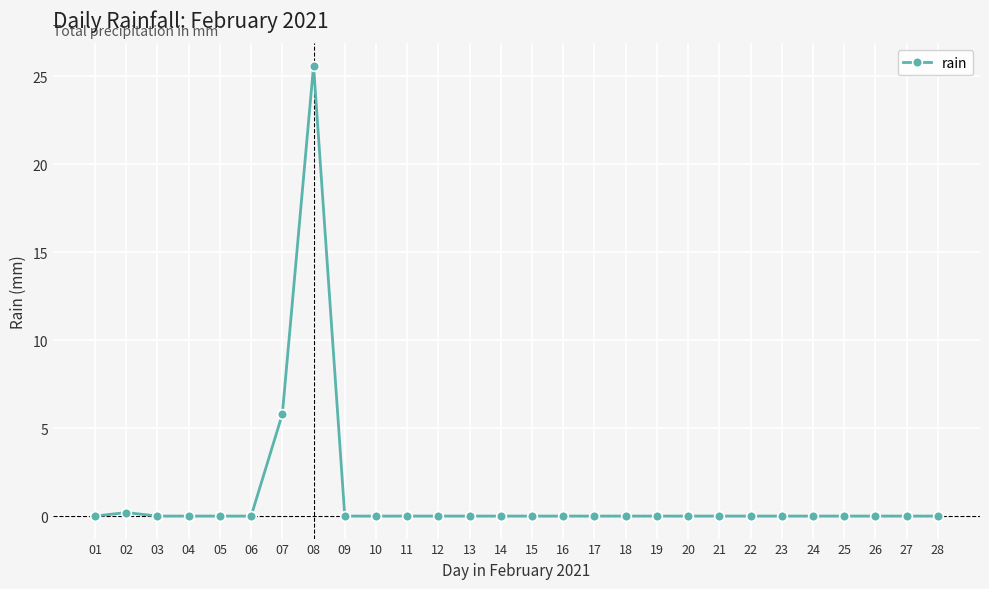

At which label is the value closest to 12?

07